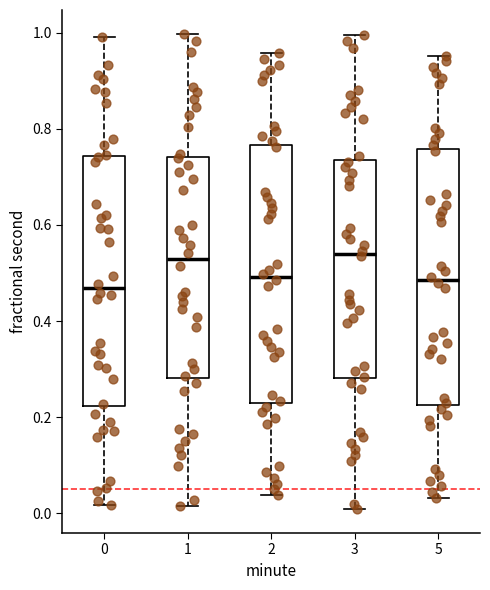

Where does the upper whisker of the box at x = 2 end on the y-axis? The values are not printed on the chart, so give them approximately, as read against the axis.

0.96